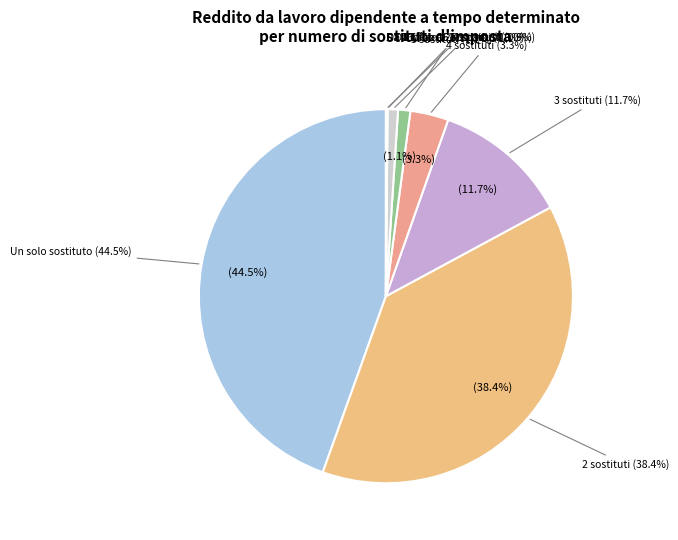

What is the change in value from 3 sostituti to Da 11 fino 15 sostituti?

-6708811